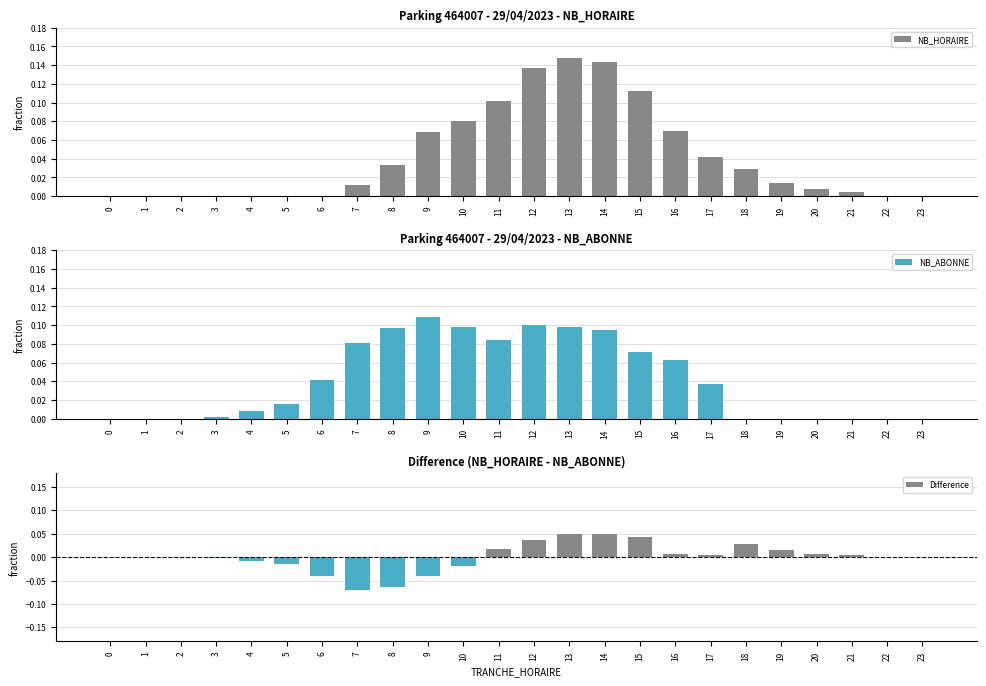

What is the difference between the highest and lowest values at 11?

0.1